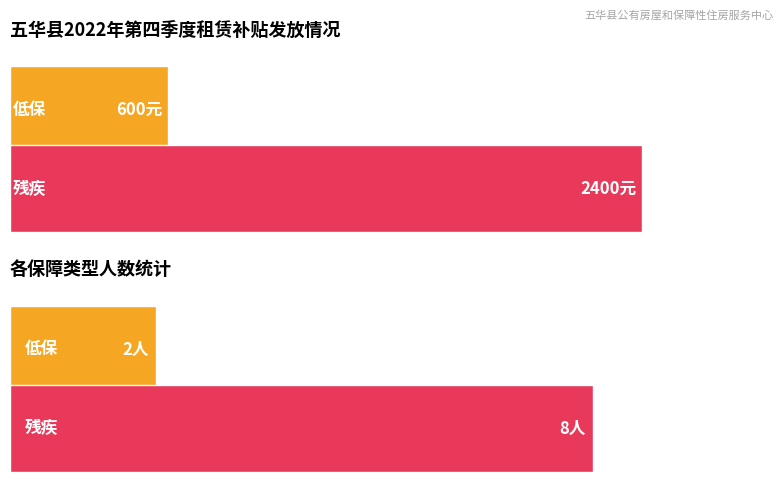

Between 低保 and 残疾, which is larger?

残疾